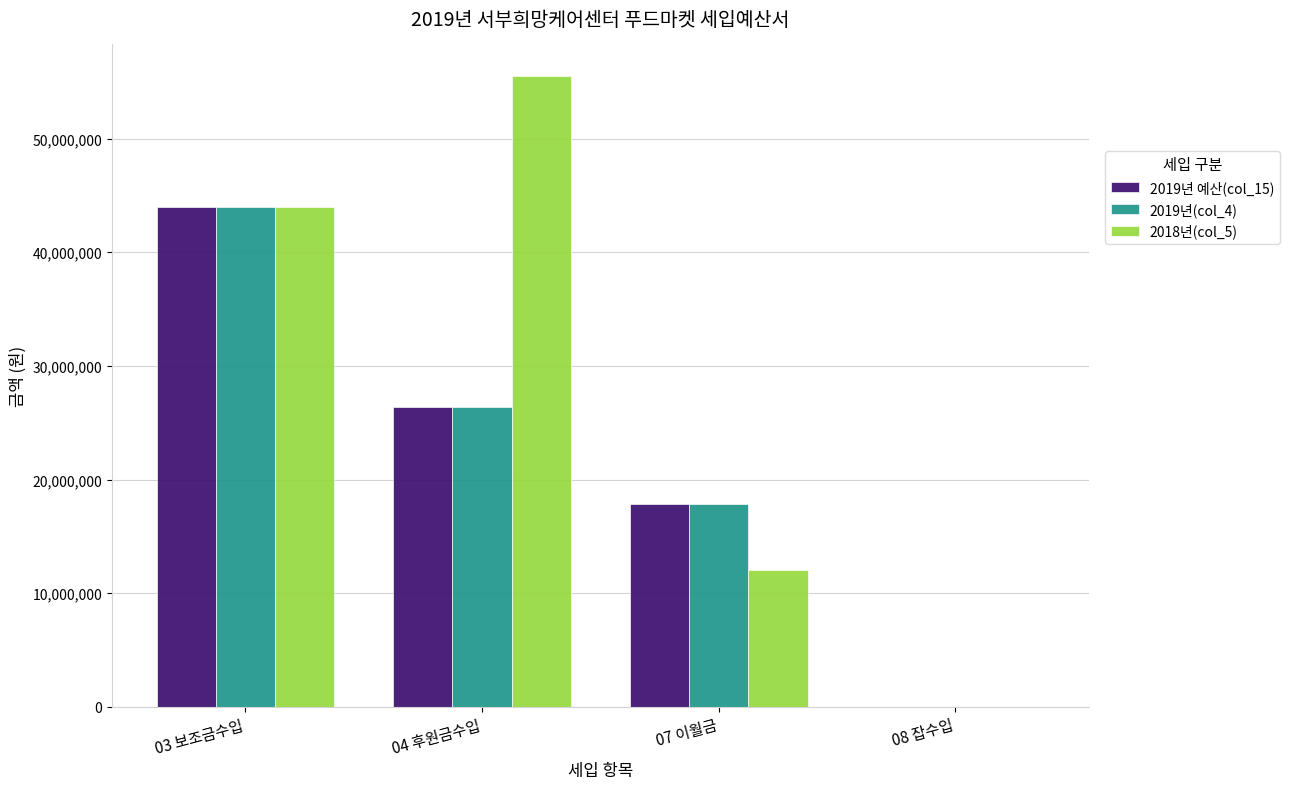

What is the spread (max minus min) of values at 04 후원금수입?

29092000